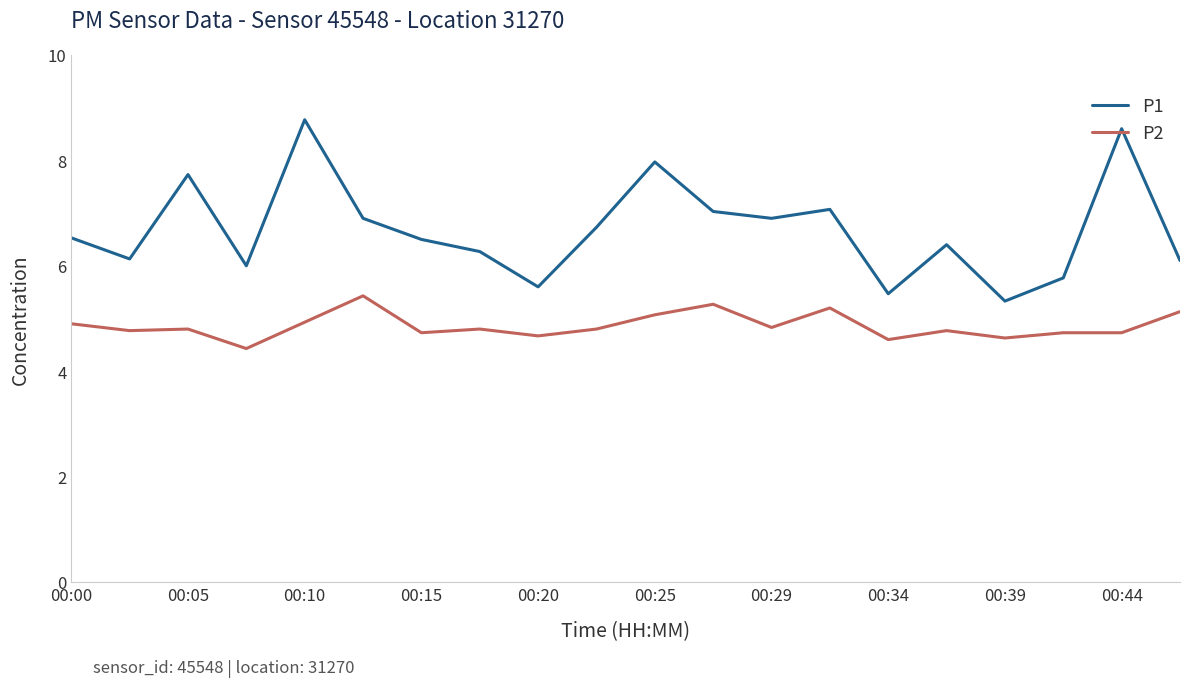

What is the minimum value shown in the chart?

4.4